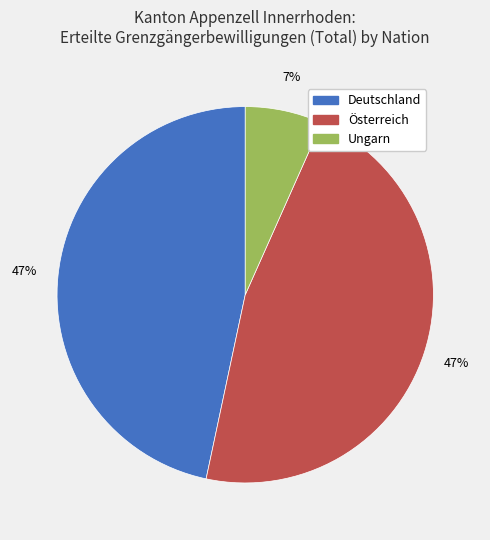

True or false: Österreich accounts for 54% of the total.

False